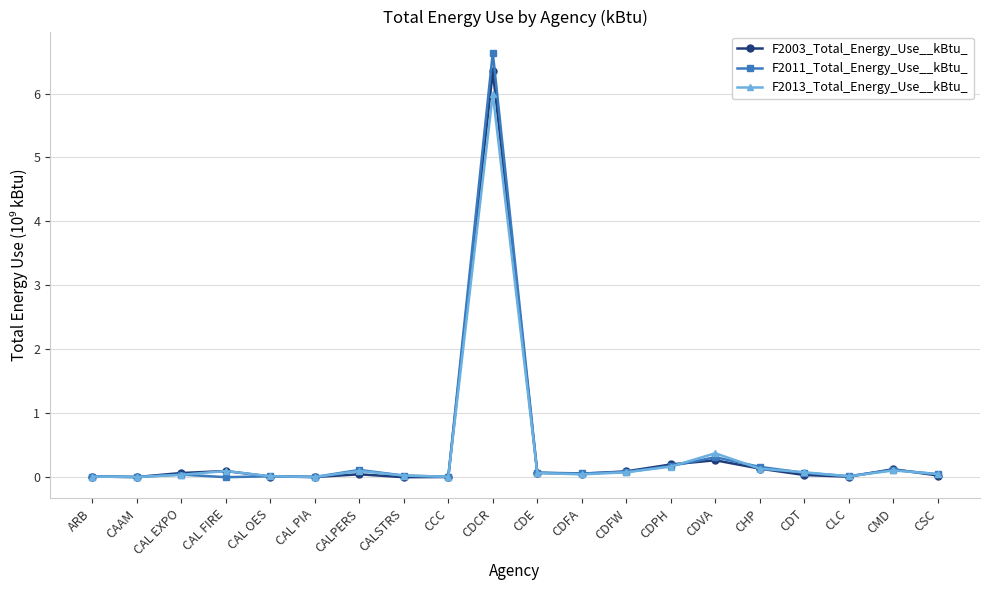

True or false: F2011_Total_Energy_Use__kBtu_ has more than 1 interior local peaks.

True